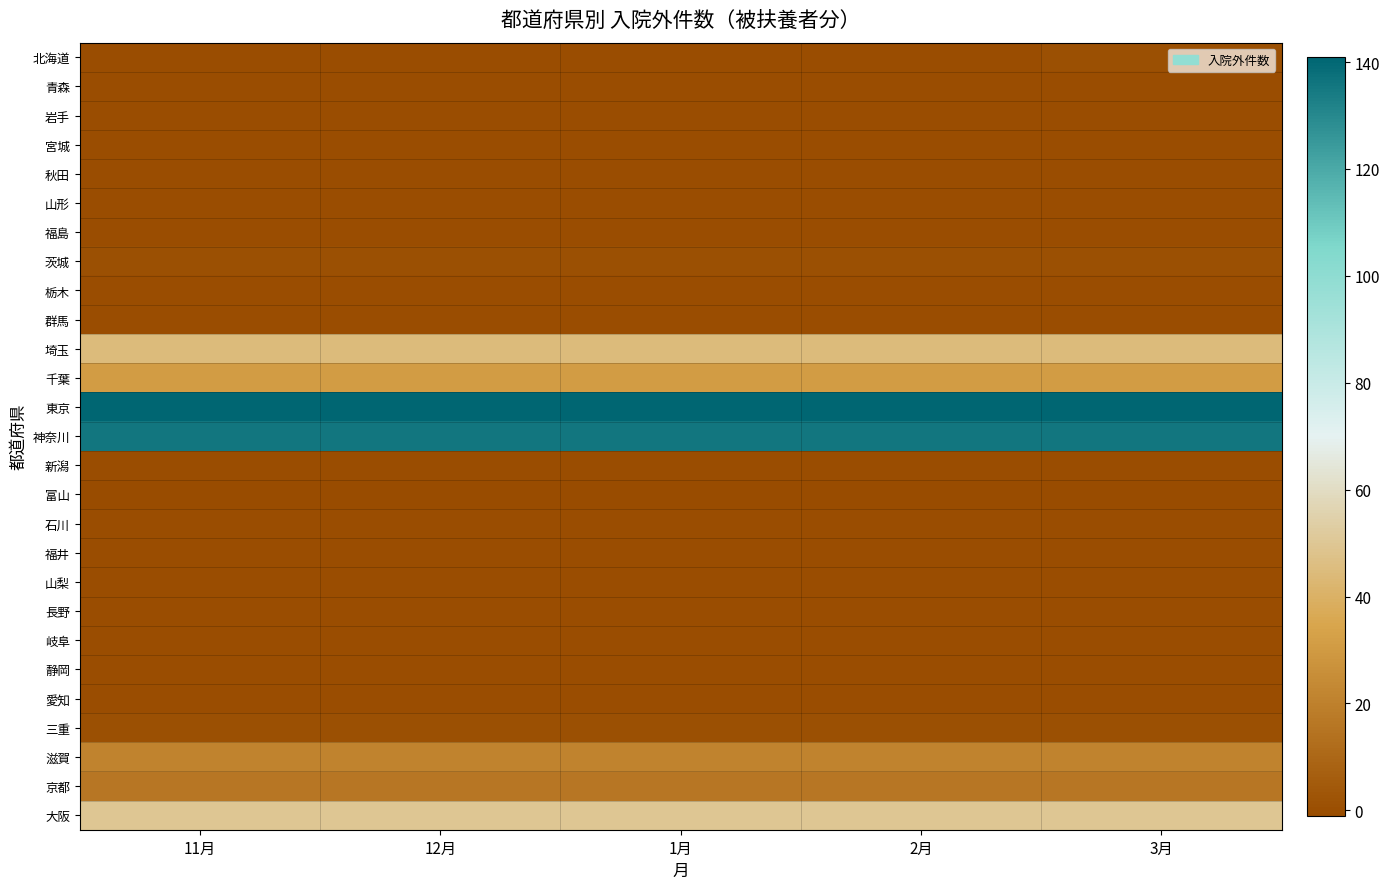

Reading left to right, transcribe all the data shown in this chart.

北海道: 11月=0	12月=0	1月=0	2月=0	3月=1
青森: 11月=0	12月=0	1月=0	2月=0	3月=0
岩手: 11月=0	12月=0	1月=0	2月=0	3月=0
宮城: 11月=0	12月=0	1月=0	2月=0	3月=0
秋田: 11月=0	12月=0	1月=0	2月=0	3月=0
山形: 11月=0	12月=0	1月=0	2月=0	3月=0
福島: 11月=0	12月=0	1月=0	2月=0	3月=0
茨城: 11月=1	12月=1	1月=1	2月=1	3月=1
栃木: 11月=0	12月=0	1月=0	2月=0	3月=0
群馬: 11月=0	12月=0	1月=0	2月=0	3月=0
埼玉: 11月=45	12月=45	1月=45	2月=45	3月=45
千葉: 11月=31	12月=31	1月=31	2月=31	3月=31
東京: 11月=141	12月=141	1月=141	2月=141	3月=141
神奈川: 11月=136	12月=136	1月=136	2月=136	3月=136
新潟: 11月=0	12月=0	1月=0	2月=0	3月=0
富山: 11月=-1	12月=-1	1月=-1	2月=-1	3月=-1
石川: 11月=0	12月=0	1月=0	2月=0	3月=0
福井: 11月=0	12月=0	1月=0	2月=0	3月=0
山梨: 11月=0	12月=0	1月=0	2月=0	3月=0
長野: 11月=0	12月=0	1月=0	2月=0	3月=0
岐阜: 11月=0	12月=0	1月=0	2月=0	3月=0
静岡: 11月=0	12月=0	1月=0	2月=0	3月=0
愛知: 11月=0	12月=0	1月=0	2月=0	3月=0
三重: 11月=1	12月=1	1月=1	2月=1	3月=1
滋賀: 11月=21	12月=21	1月=21	2月=21	3月=21
京都: 11月=16	12月=16	1月=16	2月=16	3月=16
大阪: 11月=50	12月=50	1月=50	2月=50	3月=50